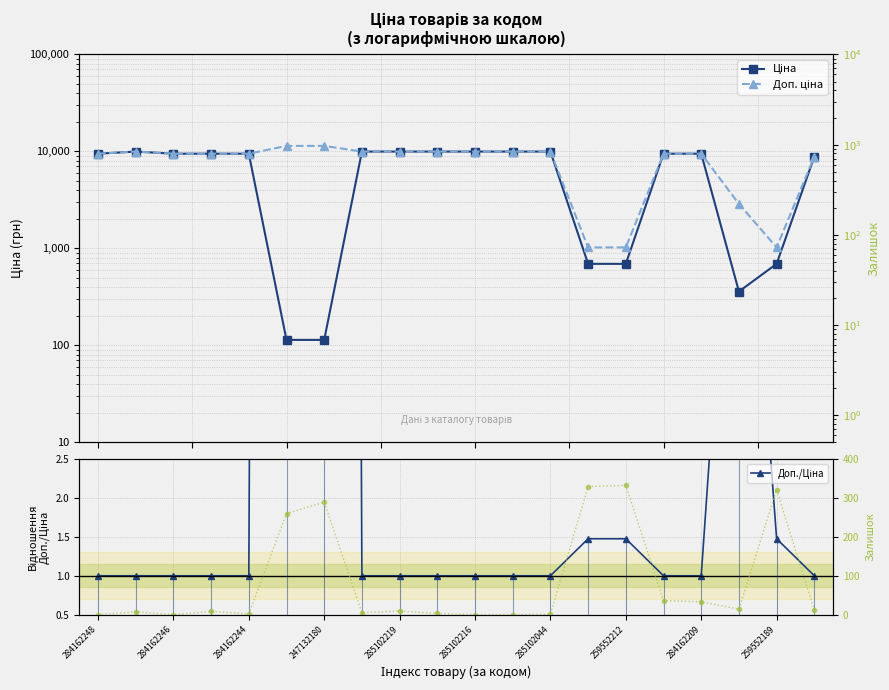

Reading right to left, list all the values displayed in this chart.

Ціна: 8856.7	693.7	359.9	9480.1	9480.1	693.7	693.7	9975.0	9975.0	9975.0	9975.0	9975.0	9975.0	114.1	114.1	9480.1	9480.1	9480.1	9975.0	9480.1
Доп. ціна: 8856.7	1024.6	2878.8	9480.1	9480.1	1024.6	1024.6	9975.0	9975.0	9975.0	9975.0	9975.0	9975.0	11410.0	11410.0	9480.1	9480.1	9480.1	9975.0	9480.1
Доп./Ціна: 1.0	1.5	8.0	1.0	1.0	1.5	1.5	1.0	1.0	1.0	1.0	1.0	1.0	100.0	100.0	1.0	1.0	1.0	1.0	1.0
Залишок: 11.0	322.0	14.0	33.0	36.0	333.0	330.0	1.0	0.0	0.0	3.0	9.0	5.0	290.0	260.0	2.0	8.0	0.0	7.0	0.0